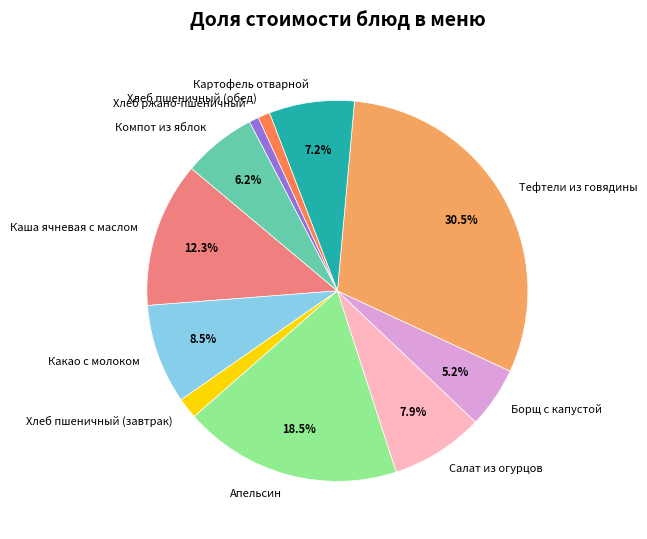

Does Картофель отварной account for over 50% of the chart?

No